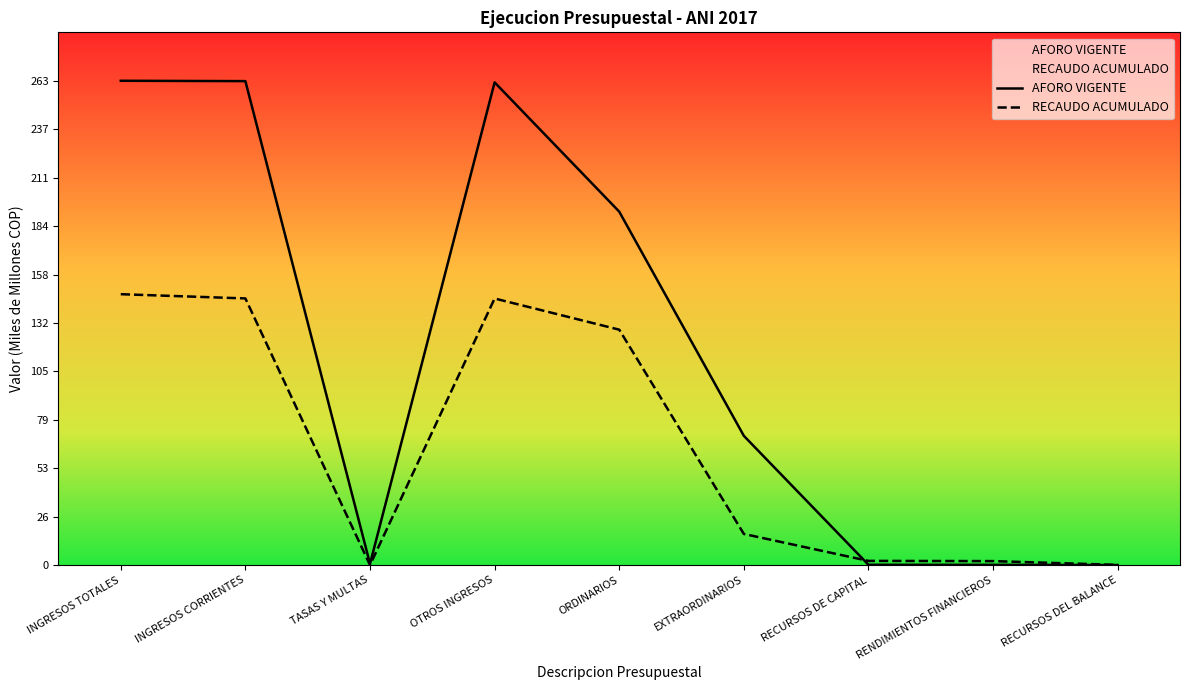

Reading left to right, what are all the values shown in this chart?

AFORO VIGENTE: 263.3	263.1	0.7	262.4	192.2	70.3	0.2	0.2	0.0
RECAUDO ACUMULADO: 147.3	145.0	0.0	144.9	128.0	16.9	2.3	2.2	0.1